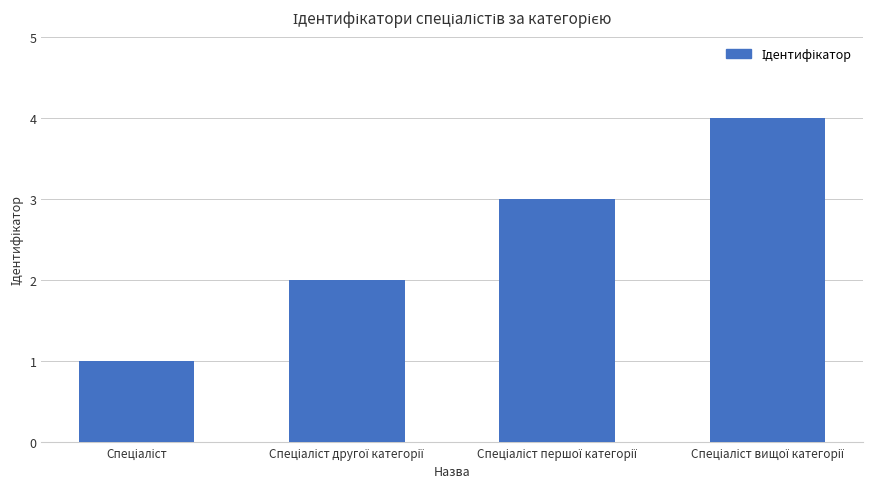

What is the difference between the maximum and minimum values?

3